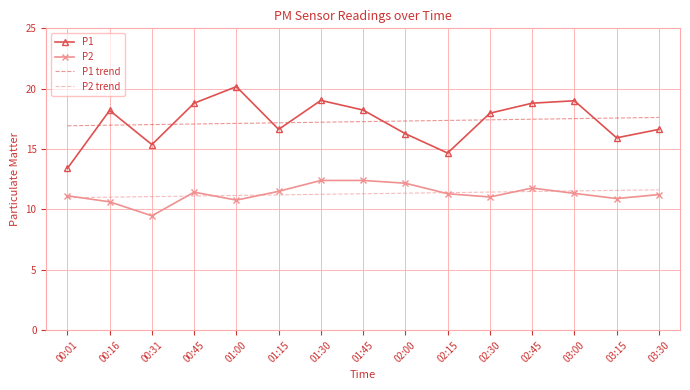

What is the spread (max minus min) of values at 01:30?

7.8